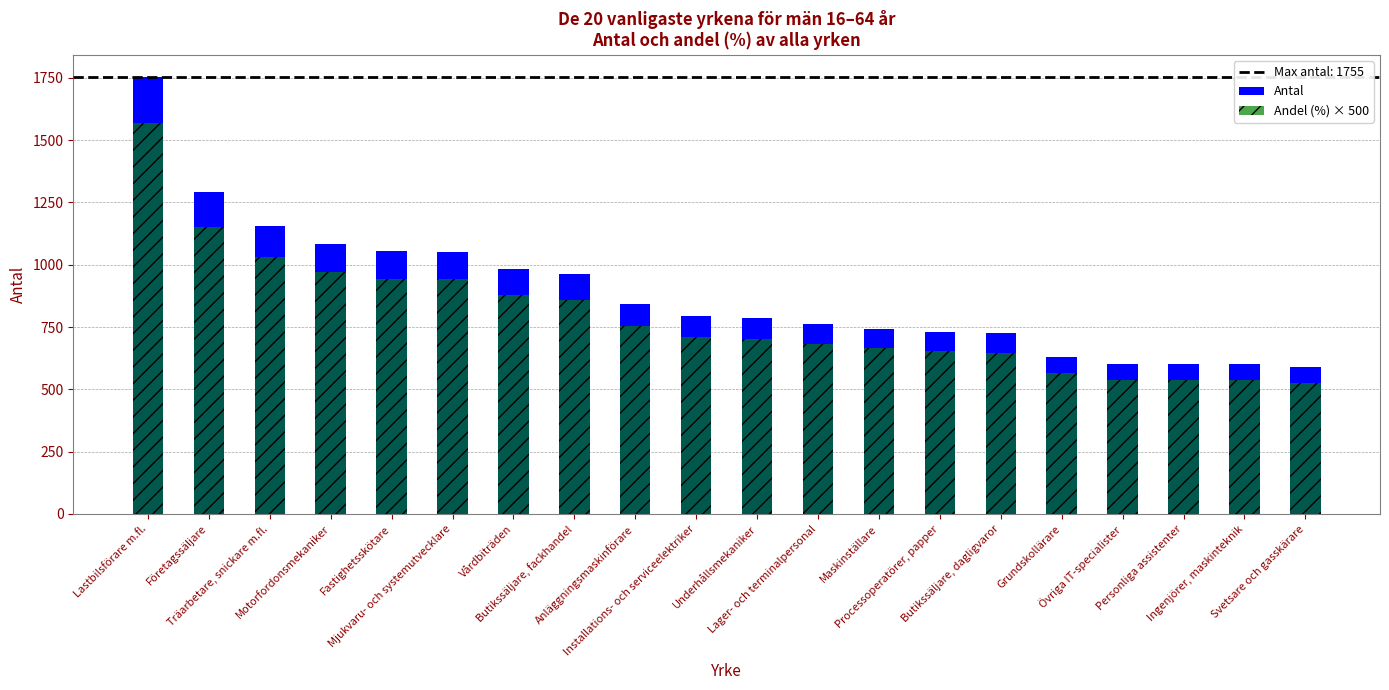

What is the difference between the second highest and second lowest values in the Andel (%) × 500 series?

617.5